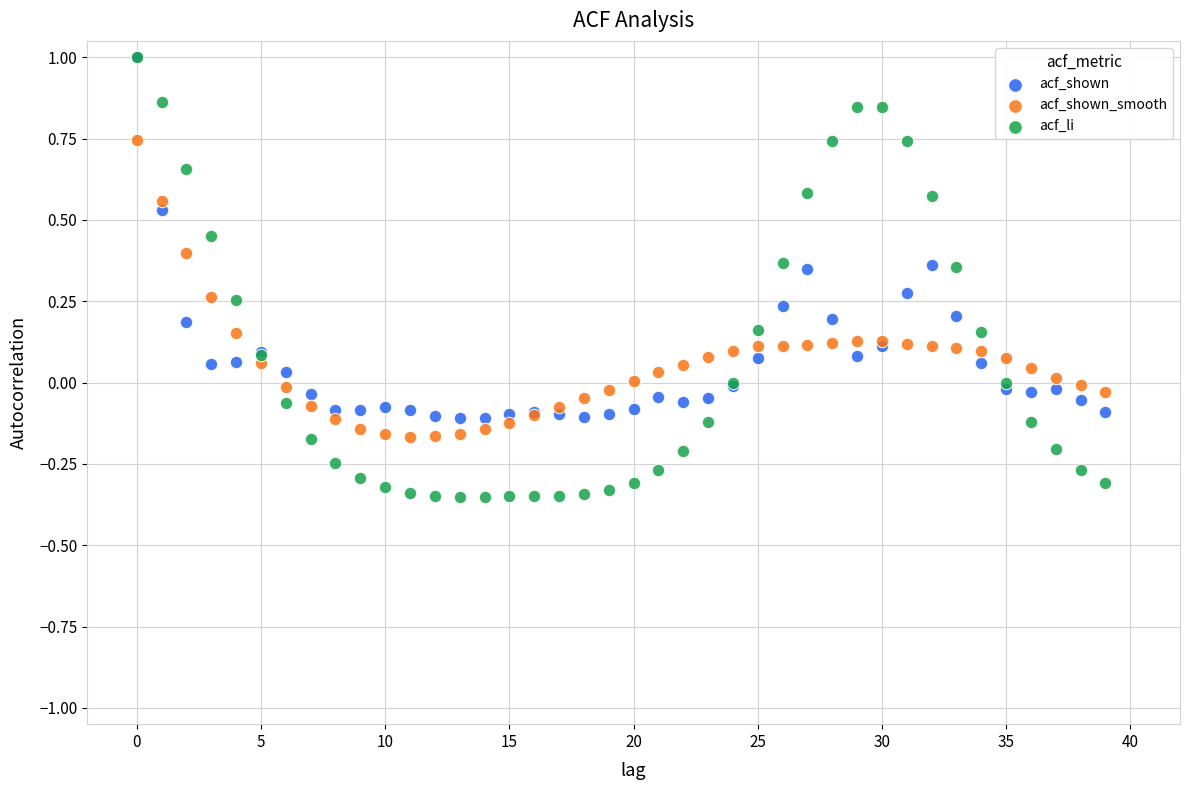

Which series has the widest spread of Y values?

acf_li